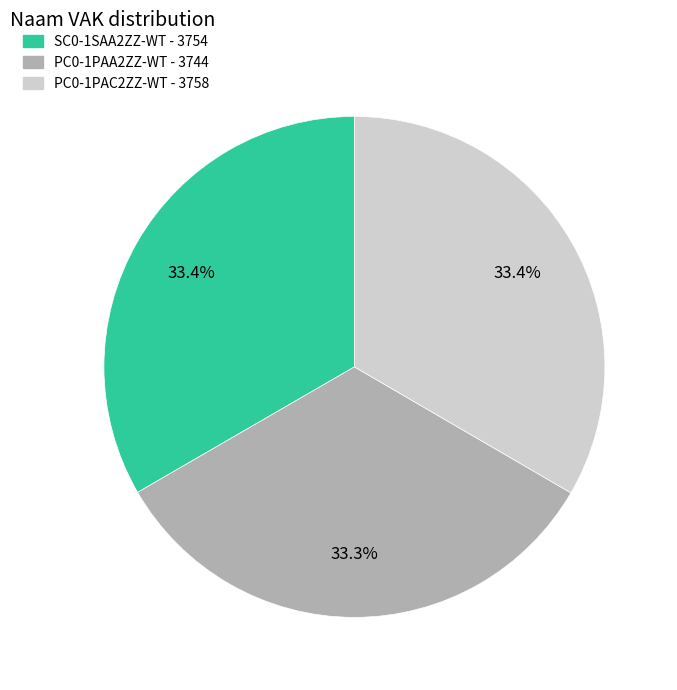

Approximately how many times larger is the value at PC0-1PAC2ZZ-WT compared to PC0-1PAA2ZZ-WT?

1.0